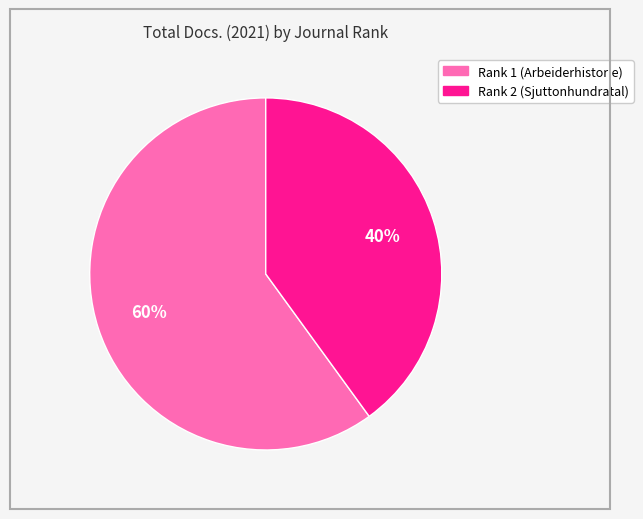

Rank the categories by value from highest to lowest.

Rank 1 (Arbeiderhistorie), Rank 2 (Sjuttonhundratal)